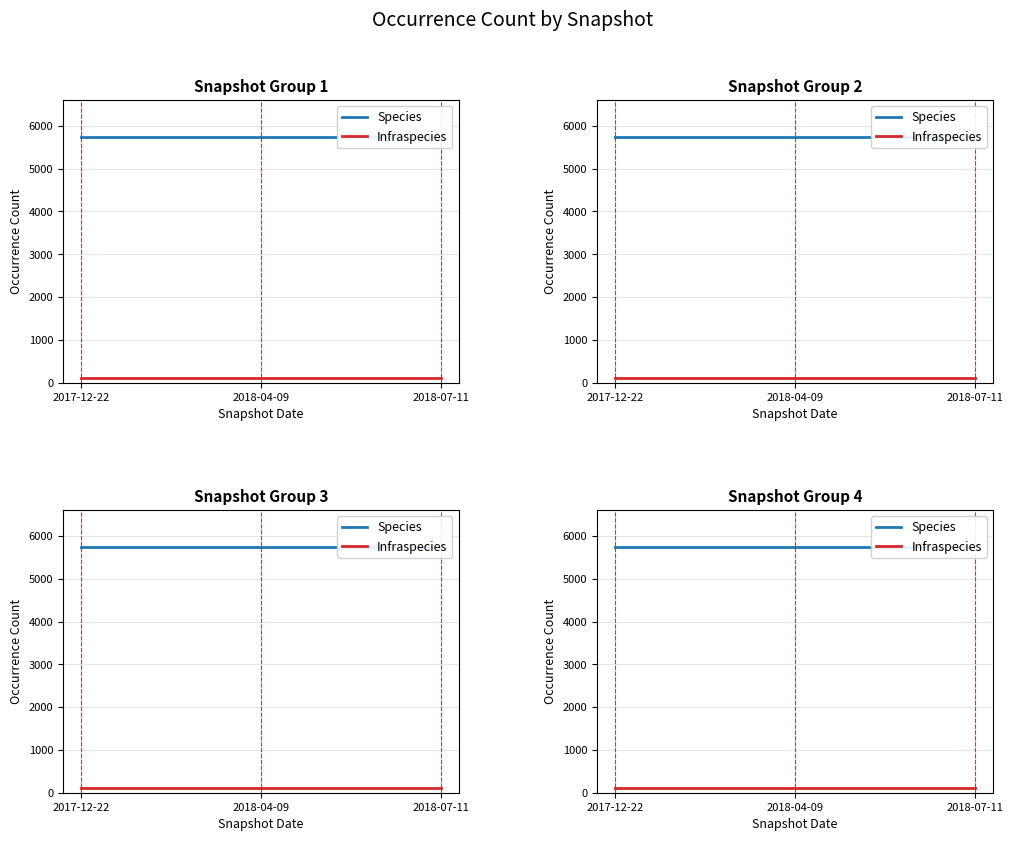

What is the spread (max minus min) of values at 2018-07-11?

5637